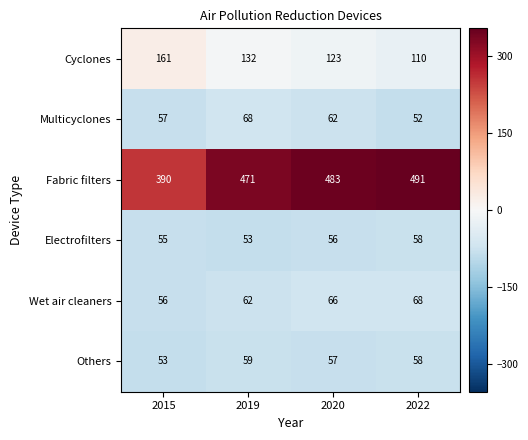

What is the sum of the Fabric filters values at 2022 and 2020?

974